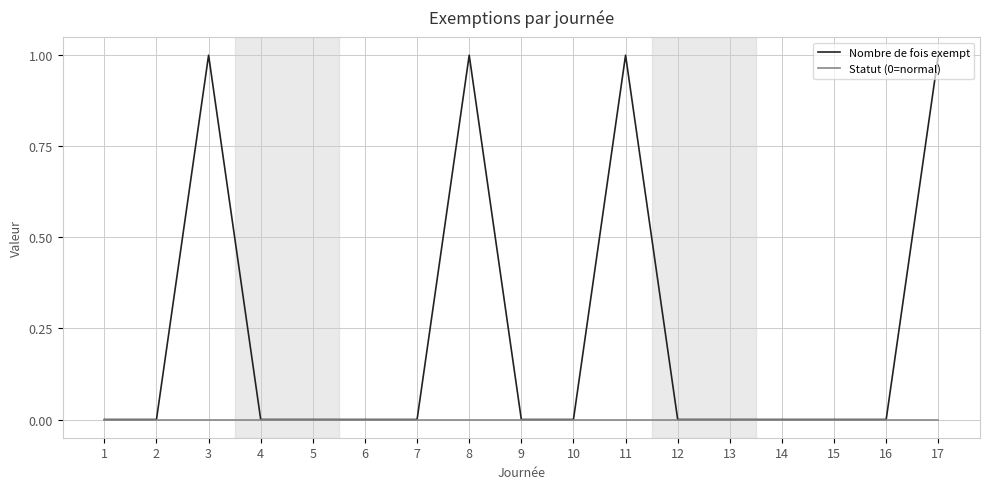

Is this an area chart (filled region under the line)?

No